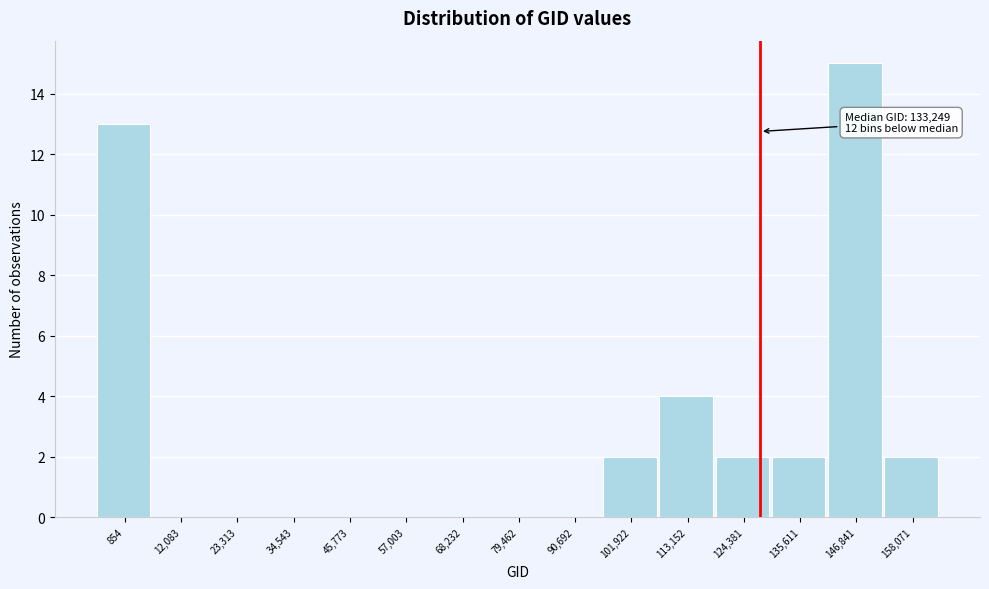

Reading right to left, transcribe all the data shown in this chart.

158,071=2	146,841=15	135,611=2	124,381=2	113,152=4	101,922=2	90,692=0	79,462=0	68,232=0	57,003=0	45,773=0	34,543=0	23,313=0	12,083=0	854=13